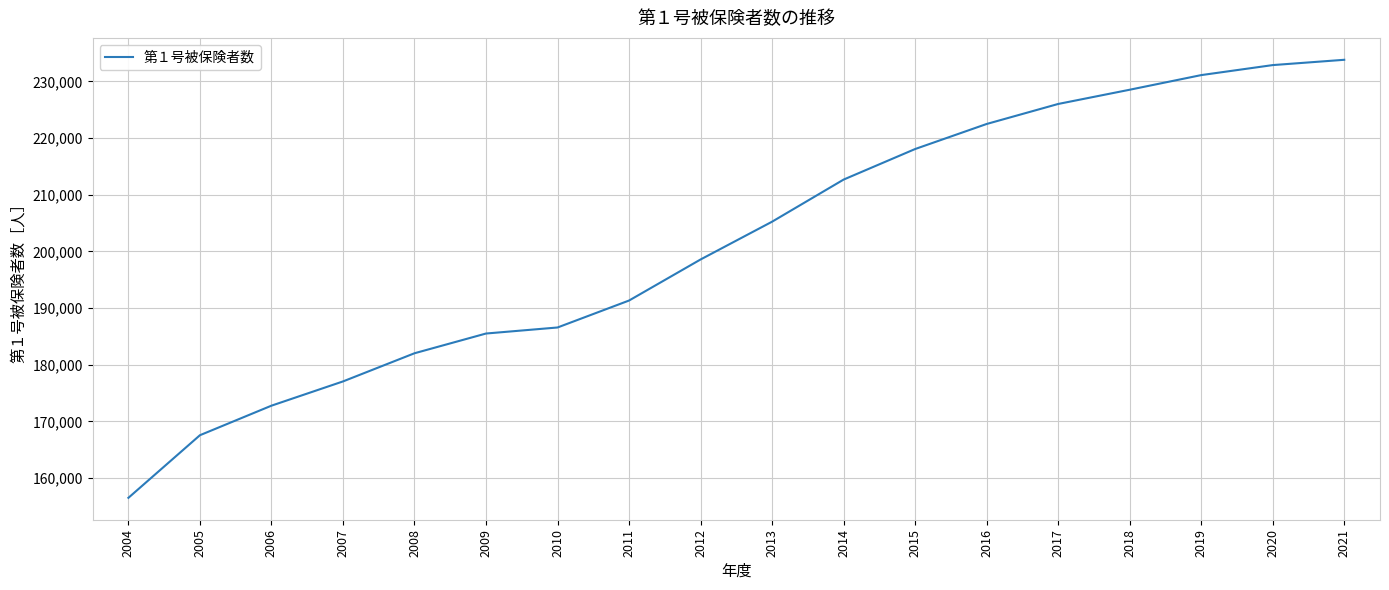

True or false: there are more than 0 points higher than both neighbors.

False